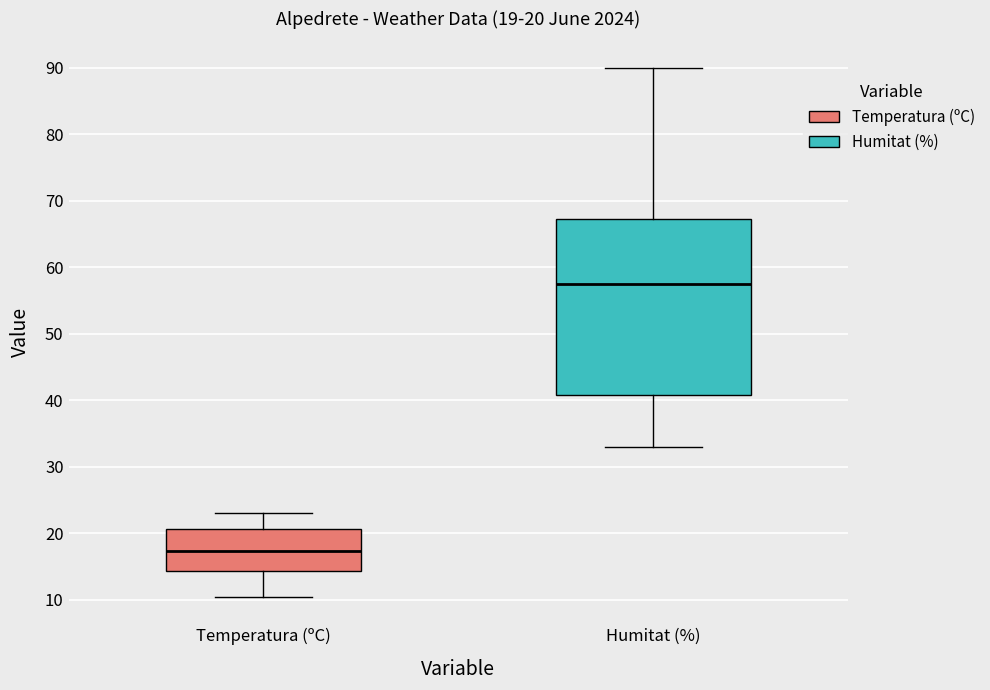

Which box has the lowest median line?

Temperatura (ºC)